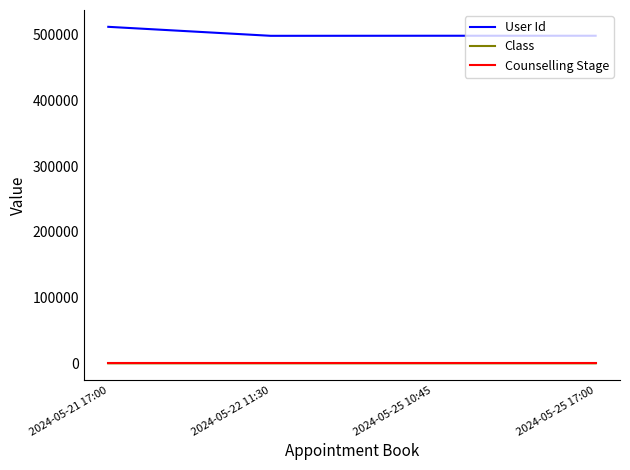

True or false: User Id and Counselling Stage cross at least once.

False